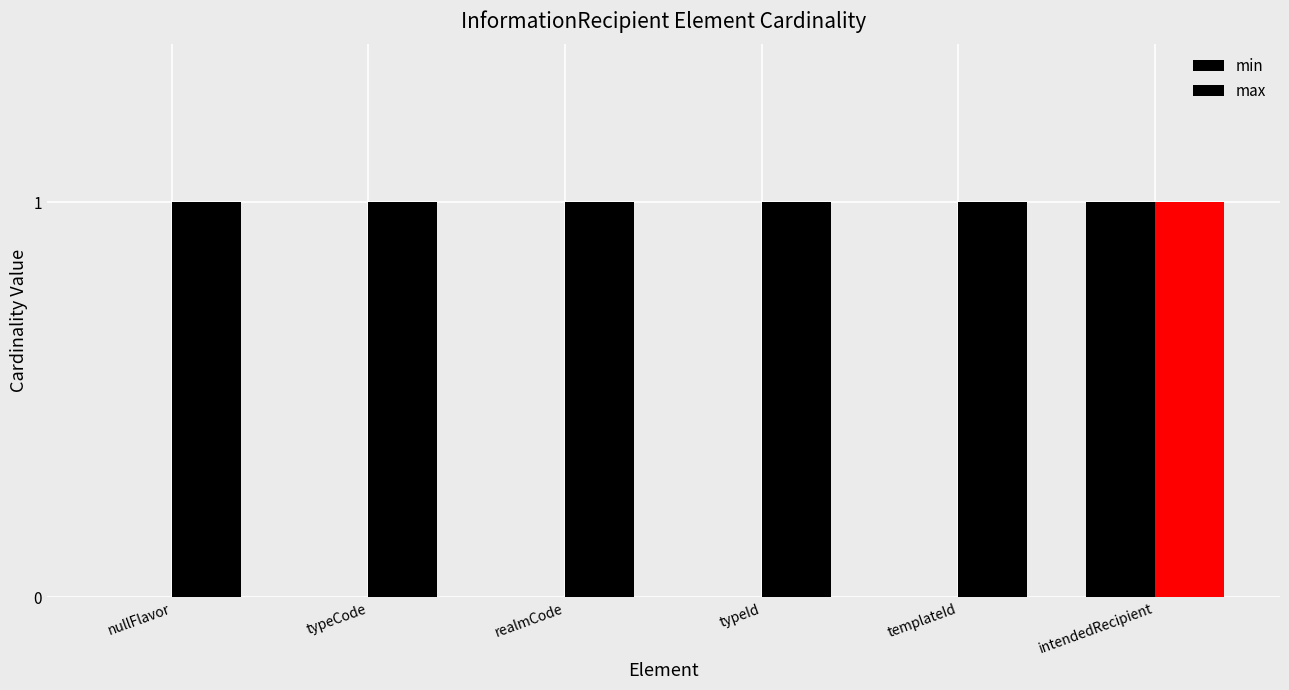

Does the chart contain stacked bars?

No